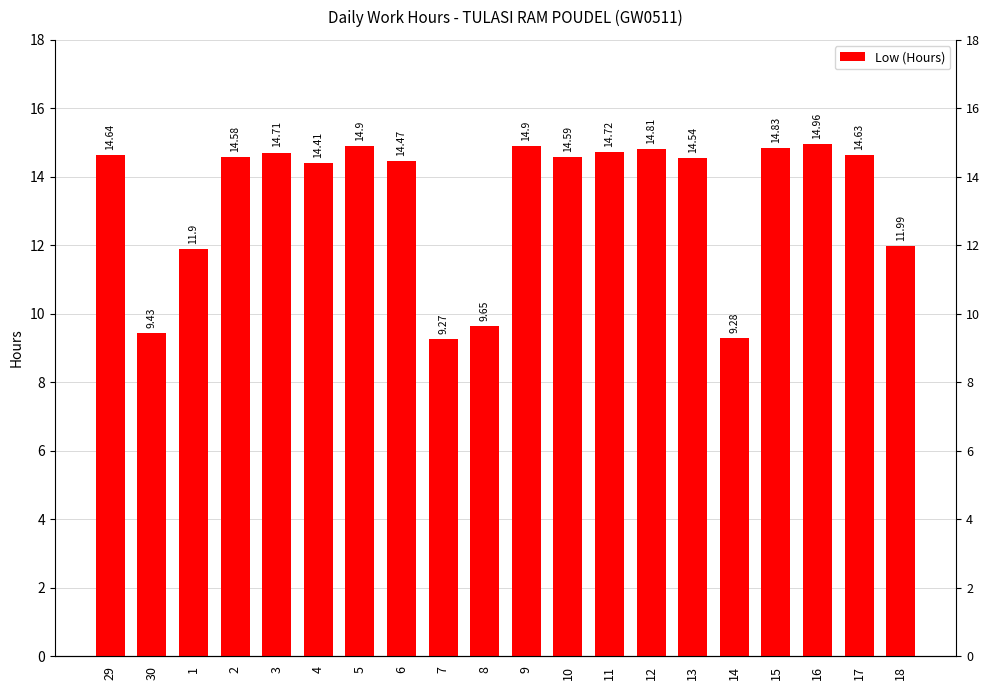

What is the ratio of the value at 30 to the value at 14?

1.0